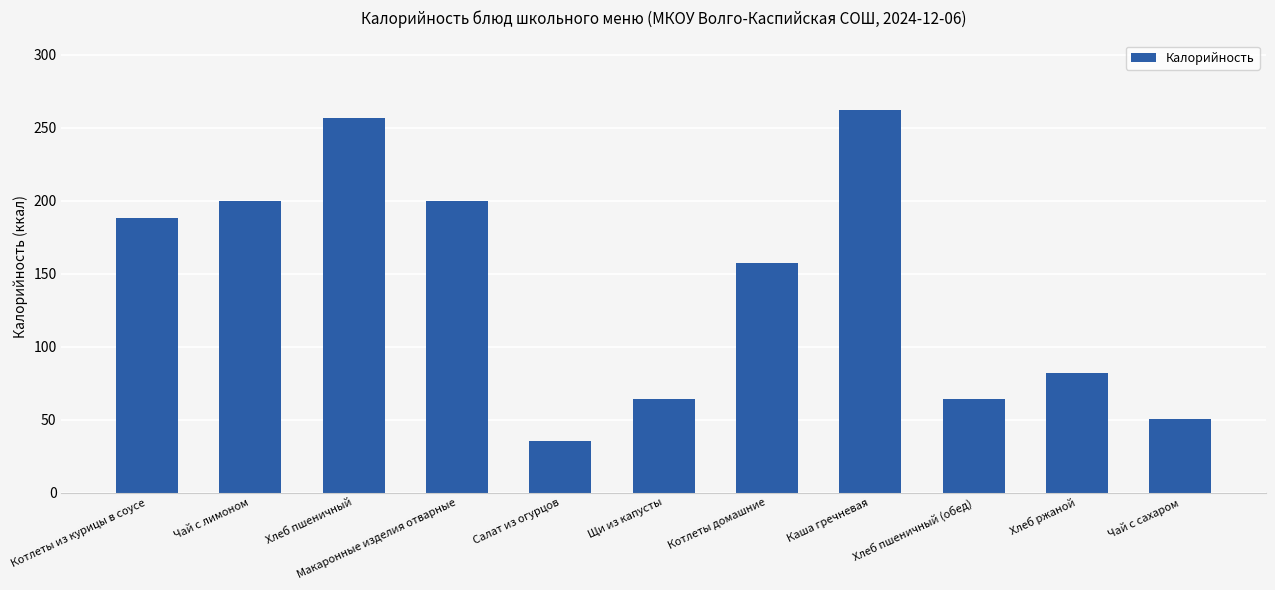

How many data points are less than 157?

5